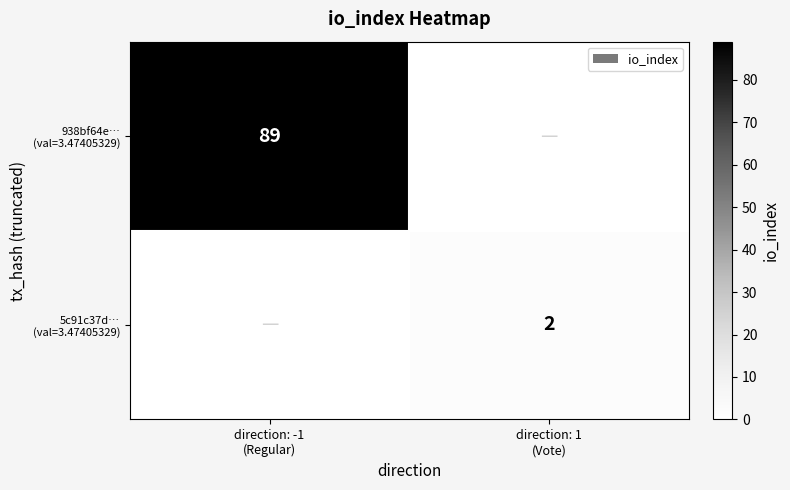

Which category has the highest value in the 938bf64e… (val=3.47405329) series?

direction: -1 (Regular)